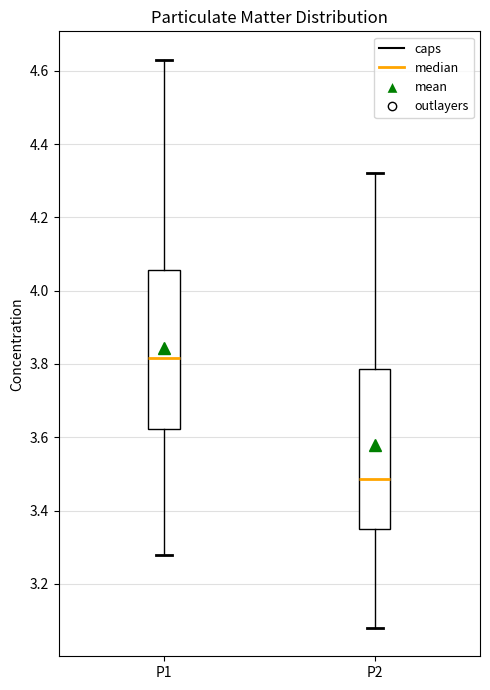

Reading left to right, read every box against the y-axis: the position of its median line, the range the box covers, and the ends of its whiskers. The values are not printed on the chart, so give them approximately, as read against the axis.

P1: median 3.82, box 3.62 to 4.06, whiskers 3.28 to 4.64
P2: median 3.48, box 3.36 to 3.78, whiskers 3.08 to 4.32